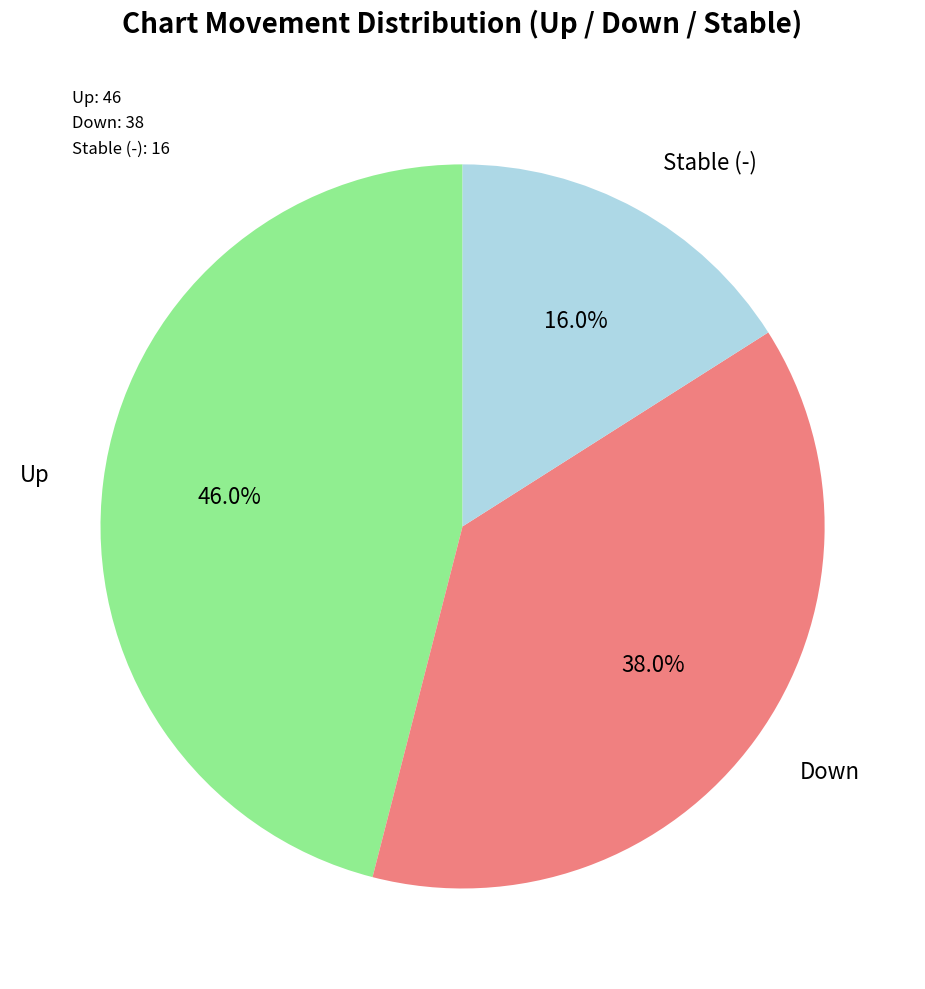

Is there a majority slice in this chart?

No